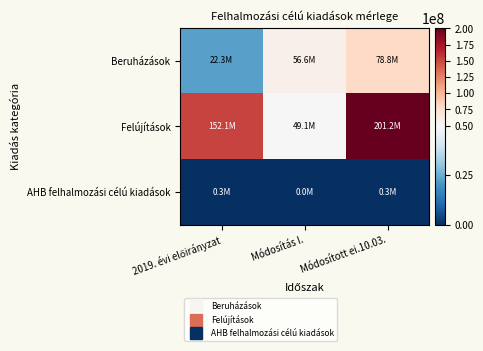

At which category is the sum across all series the highest?

Módosított ei.10.03.